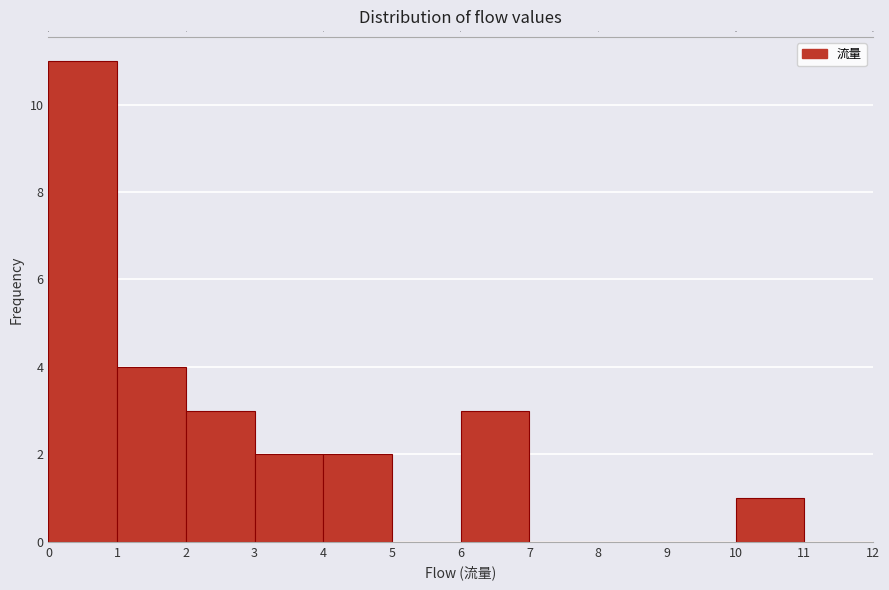

How tall is the bar that spans 2 to 3 on the x-axis? The values are not printed on the chart, so give them approximately, as read against the axis.

3